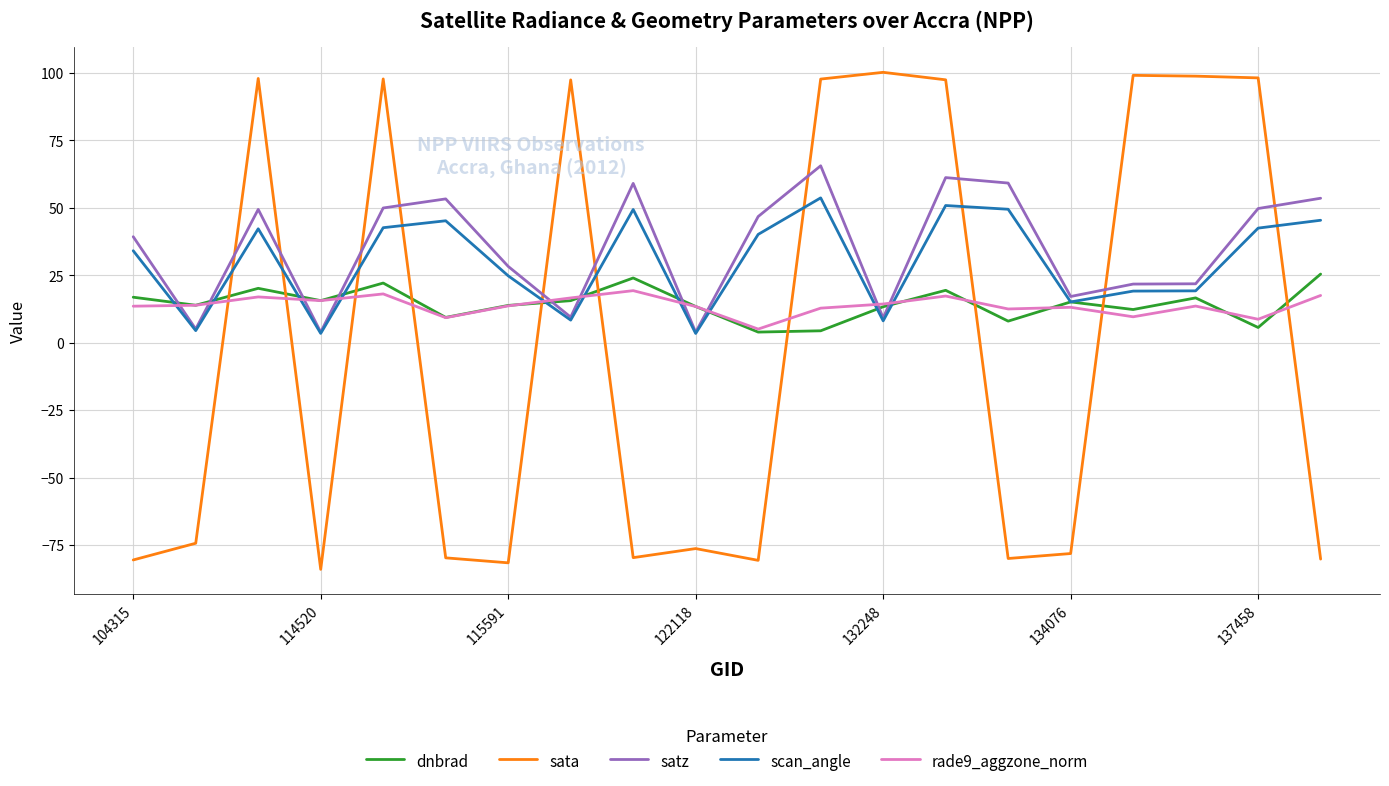

How many lines are shown in the chart?

5